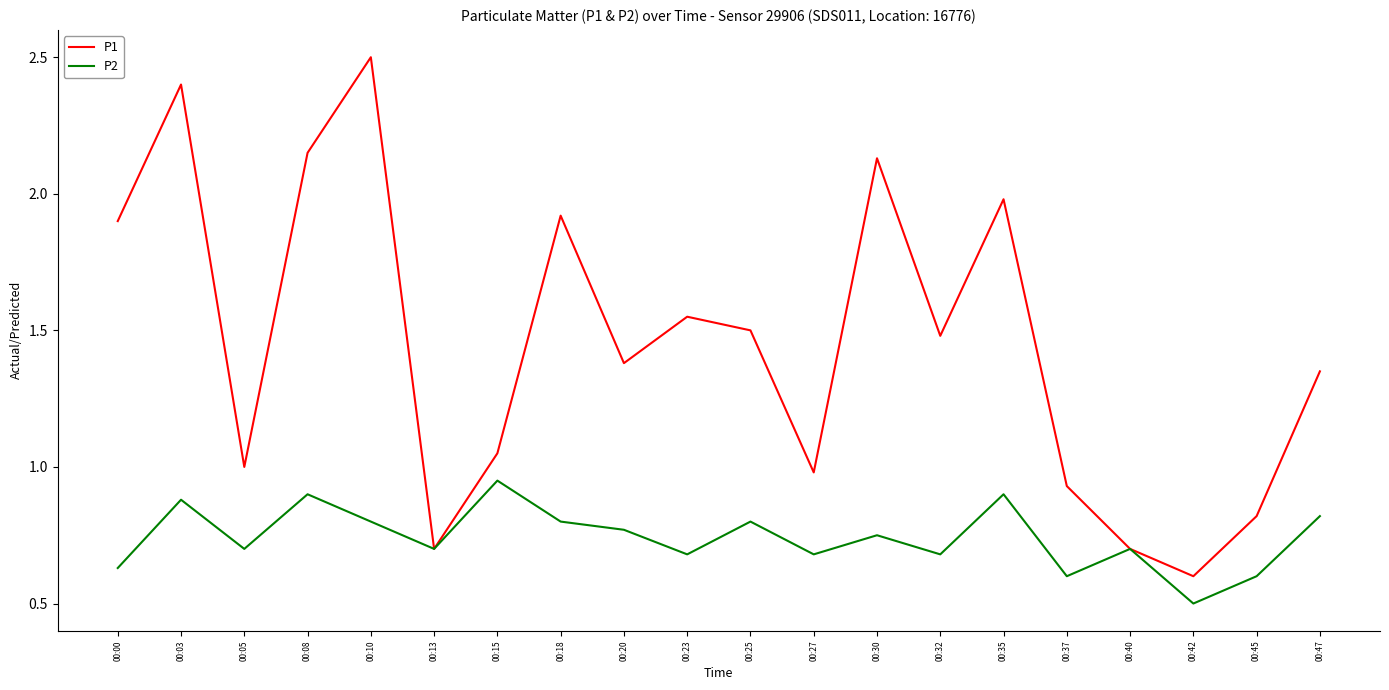

Which label corresponds to the largest value in the chart?

00:10